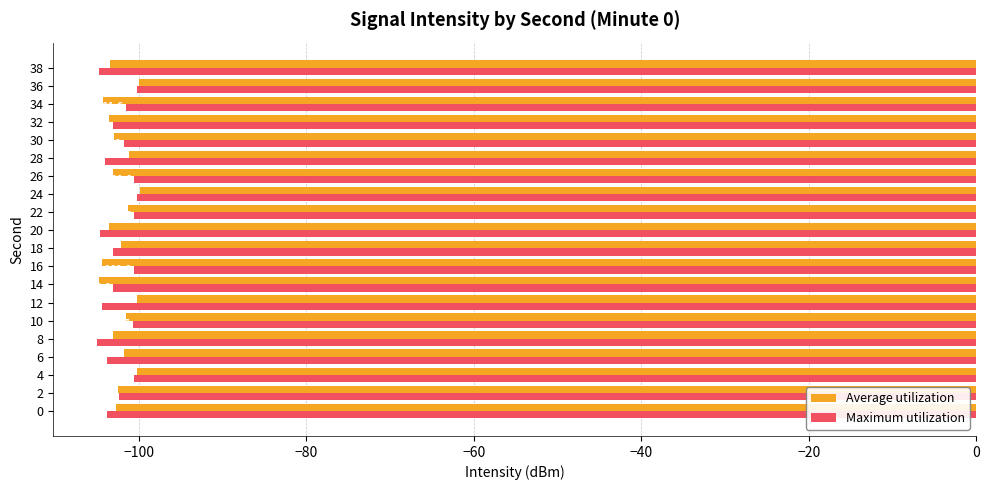

Read the Average utilization value at 34.

-104.3